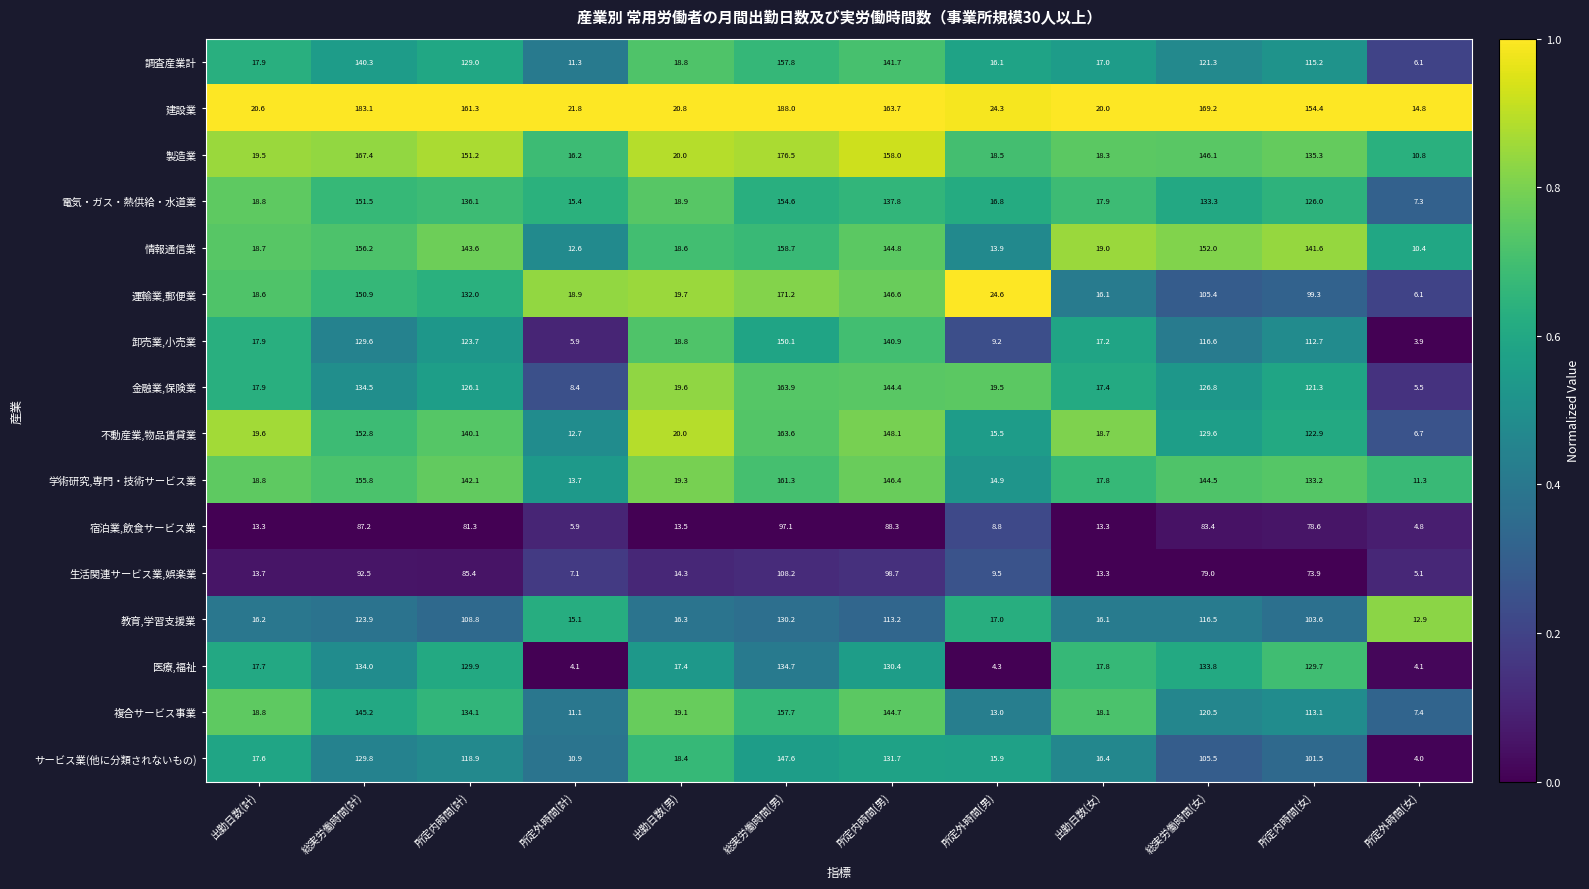

Read the 建設業 value at 出勤日数(女).

20.0